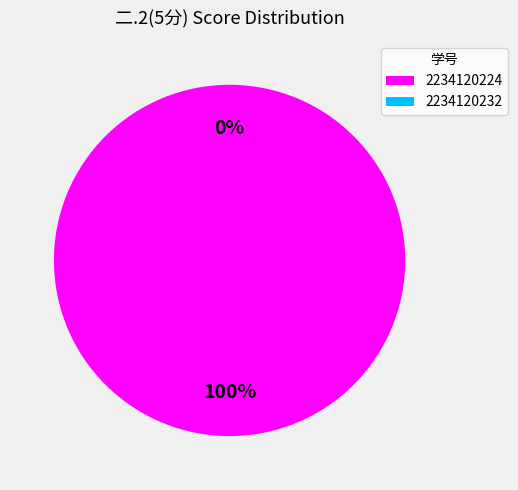

Count the number of slices in the pie.

2